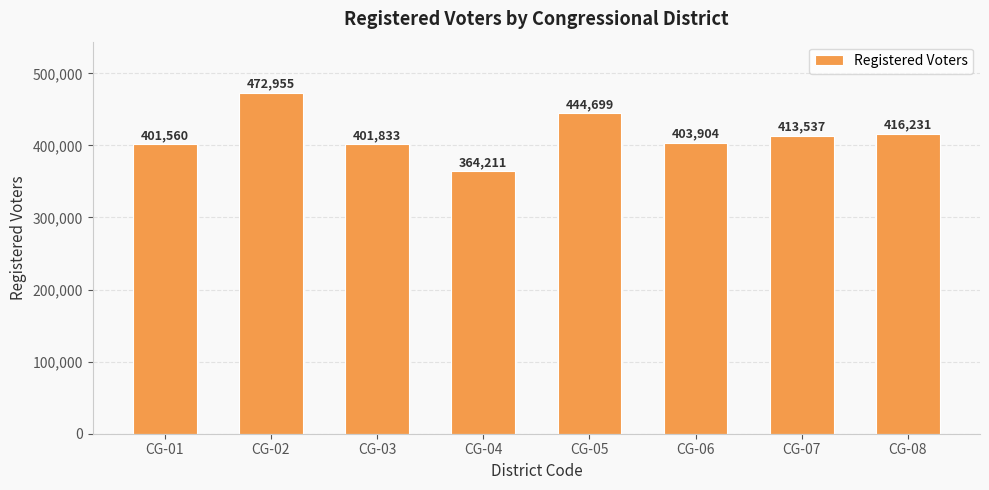

Which category has the highest value across all series?

CG-02